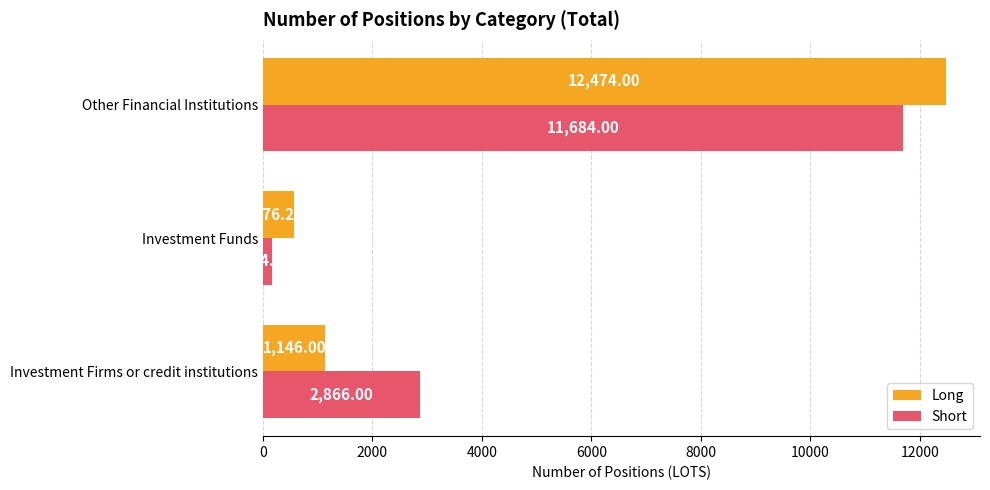

At which category is the sum across all series the highest?

Other Financial Institutions